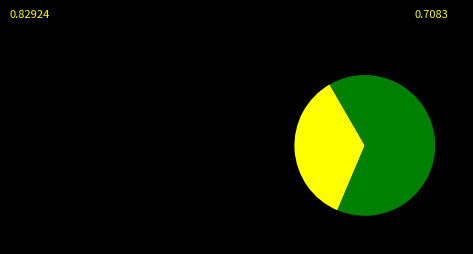

Does any single category account for the majority?

Yes